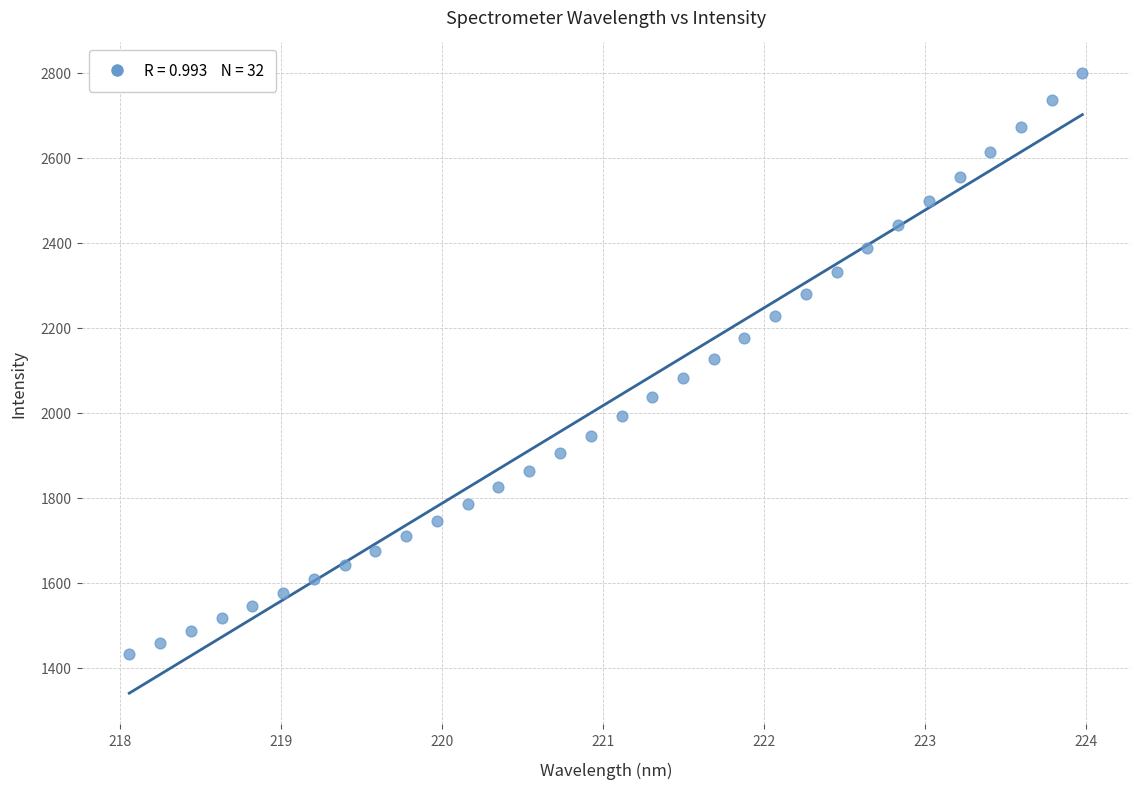

What is the range of Y values (max minus min)?

1365.1